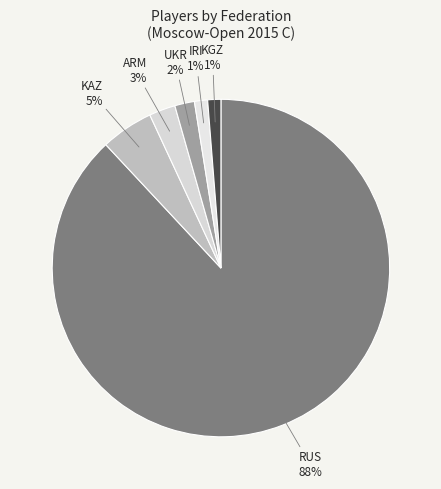

To the nearest percent, what is the average slice percentage?

17%